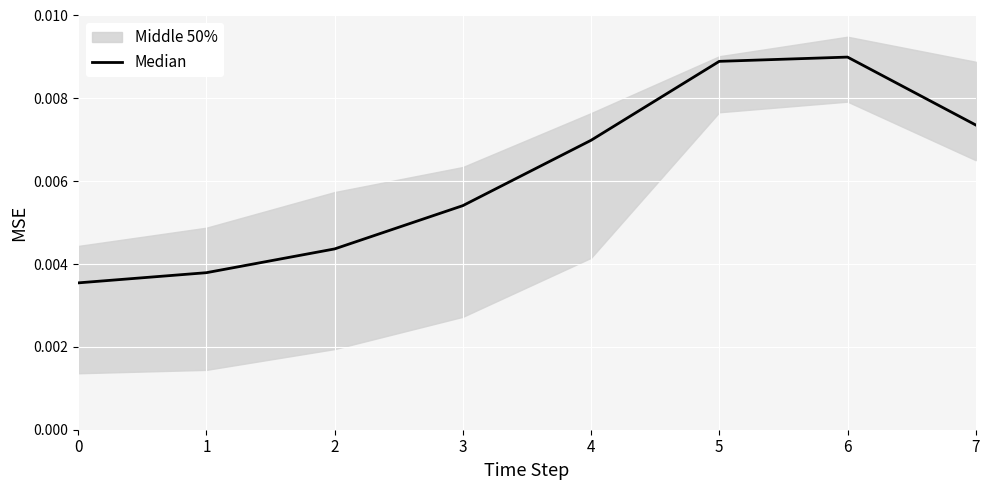

Count the values in the range 0 to 1.

8